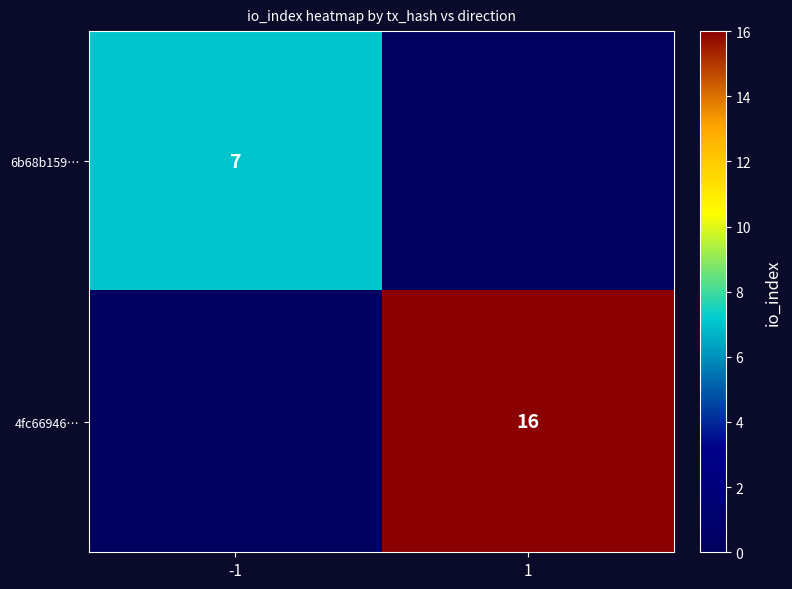

At which category is the sum across all series the highest?

1